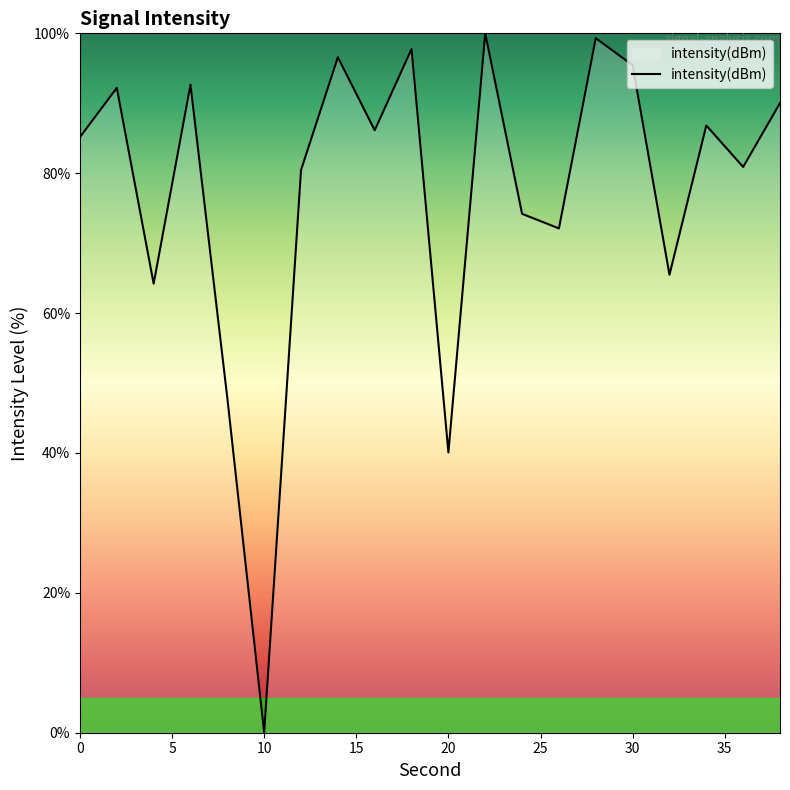

What is the greatest value displayed?

100.0